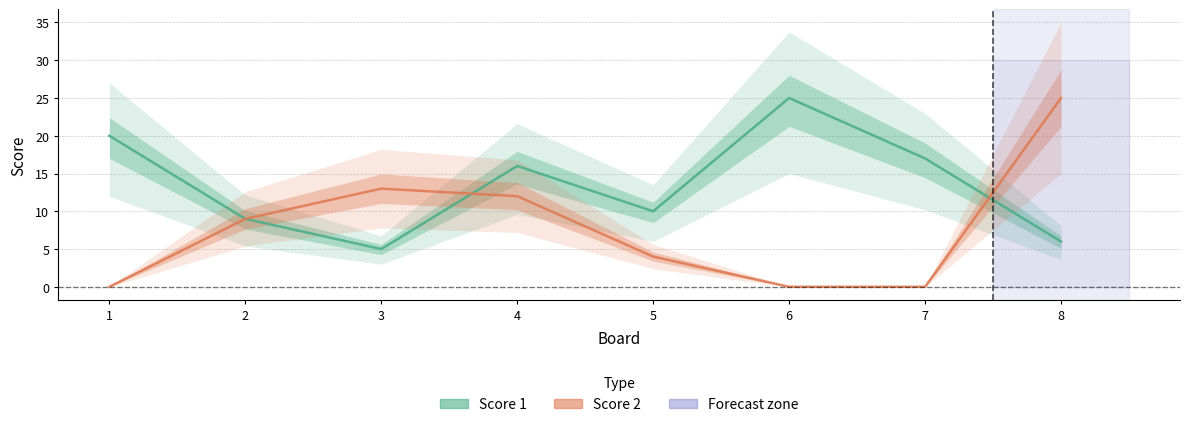

What is the average value of the Score 2 series?

8